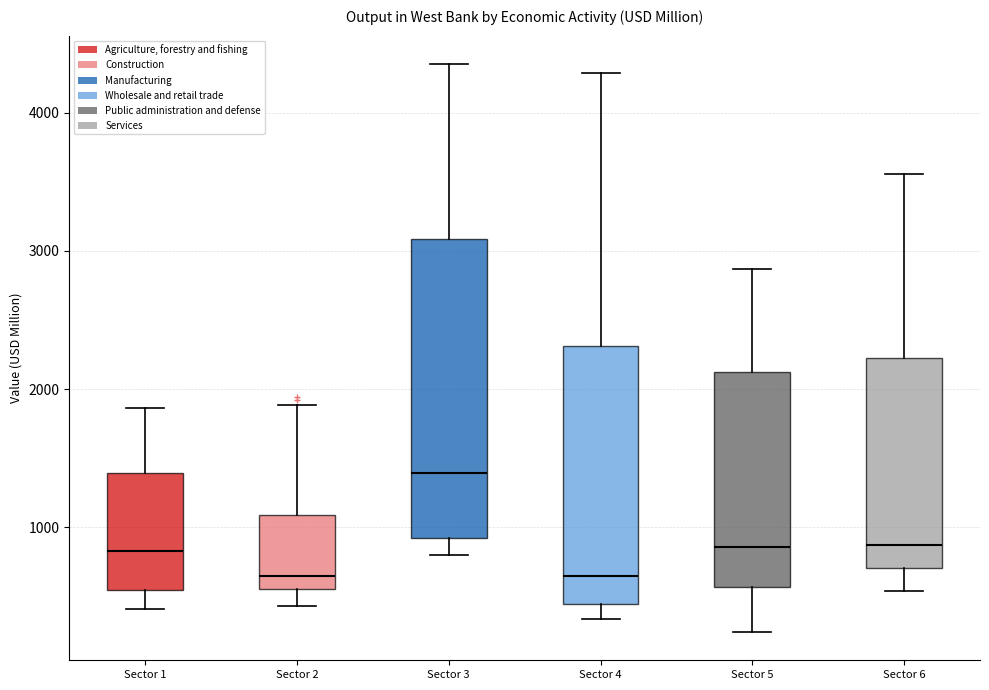

Reading left to right, read every box against the y-axis: the position of its median line, the range the box covers, and the ends of its whiskers. The values are not printed on the chart, so give them approximately, as read against the axis.

Sector 1: median 800, box 500 to 1400, whiskers 400 to 1900
Sector 2: median 600 (just above the box's lower edge), box 600 to 1100, whiskers 400 to 1900
Sector 3: median 1400, box 900 to 3100, whiskers 800 to 4400
Sector 4: median 600, box 400 to 2300, whiskers 300 to 4300
Sector 5: median 900, box 600 to 2100, whiskers 200 to 2900
Sector 6: median 900, box 700 to 2200, whiskers 500 to 3600